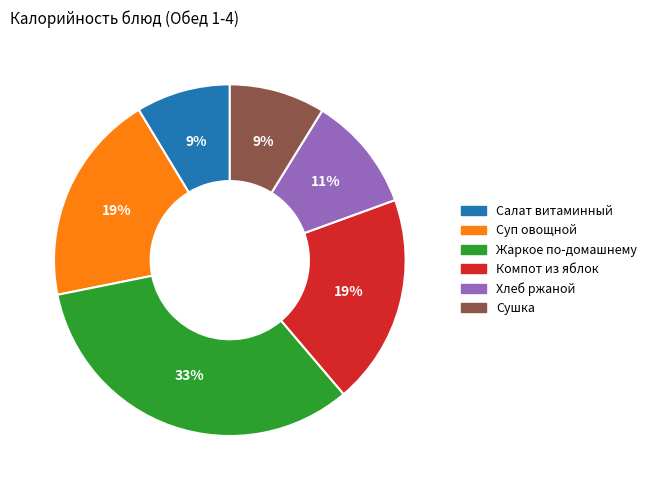

The Хлеб ржаной slice represents 11% of the pie. True or false?

True